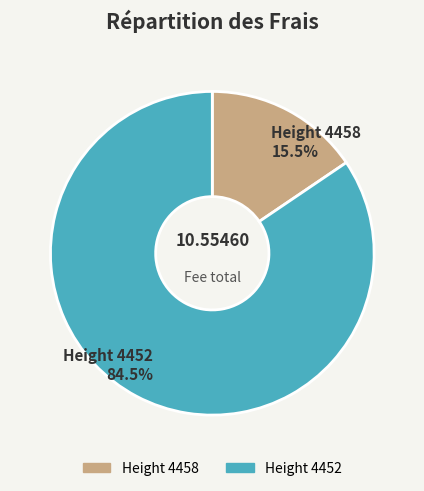

Does any single category account for the majority?

Yes